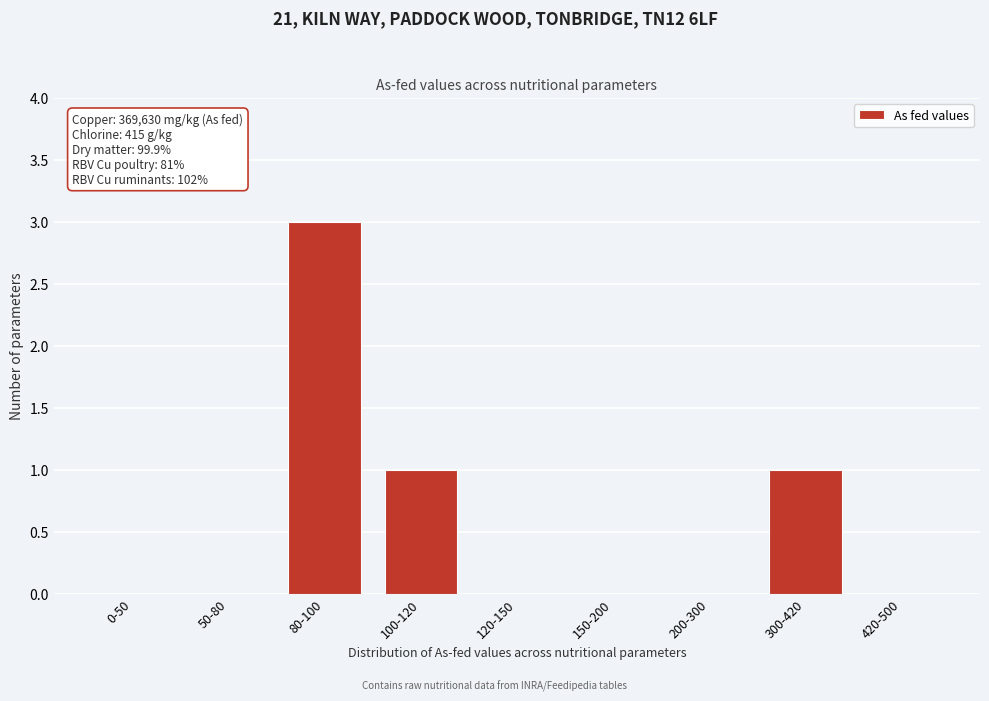

Reading right to left, extract all data points from this chart.

420-500=0	300-420=1	200-300=0	150-200=0	120-150=0	100-120=1	80-100=3	50-80=0	0-50=0